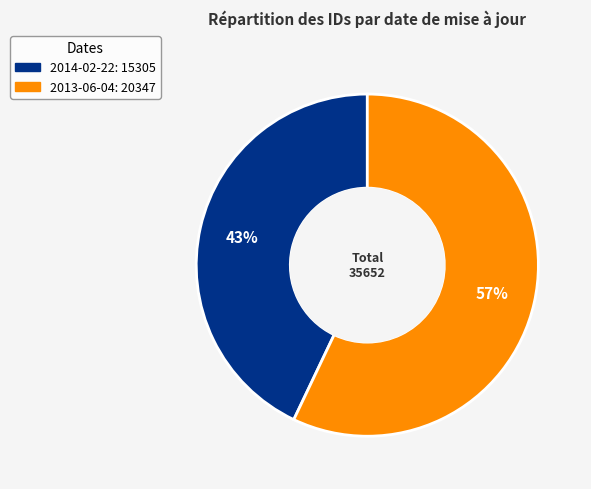

Is the sum of 2013-06-04 and 2014-02-22 greater than half?

Yes